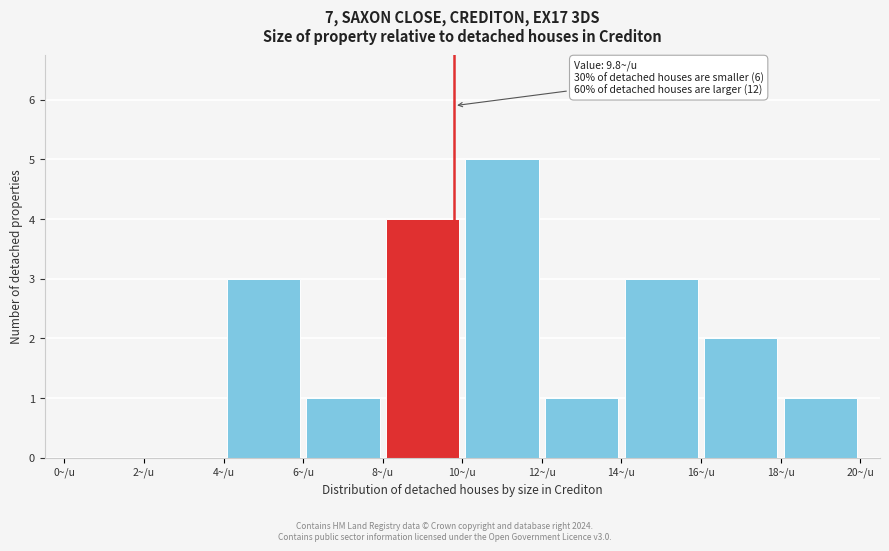

Which range on the x-axis has the tallest bar?

10 to 12